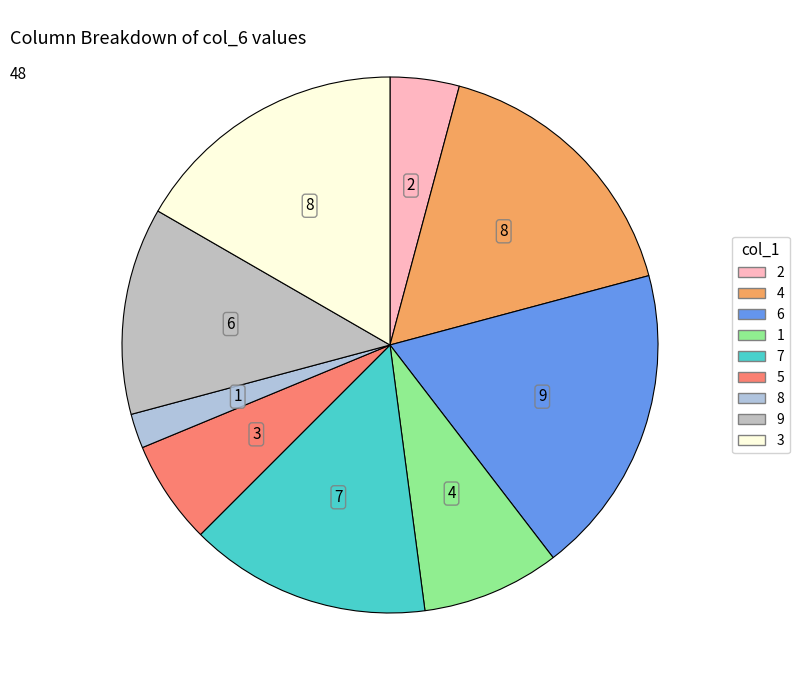

Is there any slice that represents more than half of the pie?

No